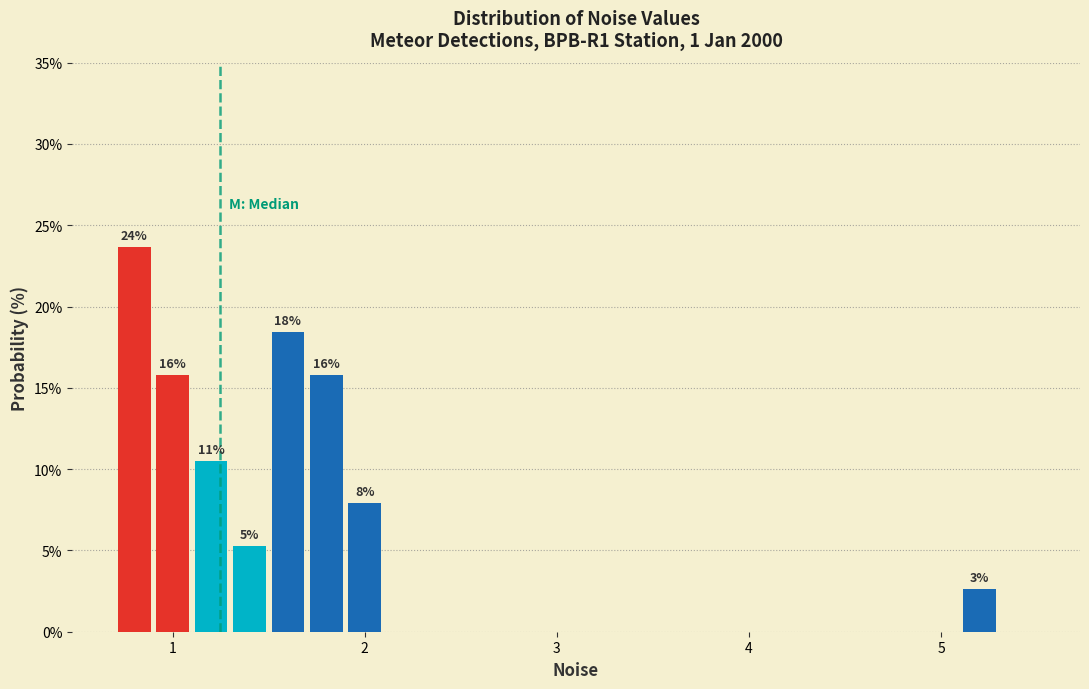

Around what value on the x-axis is the tallest bar? Give the approximate position of its centre, as read against the axis.

0.8